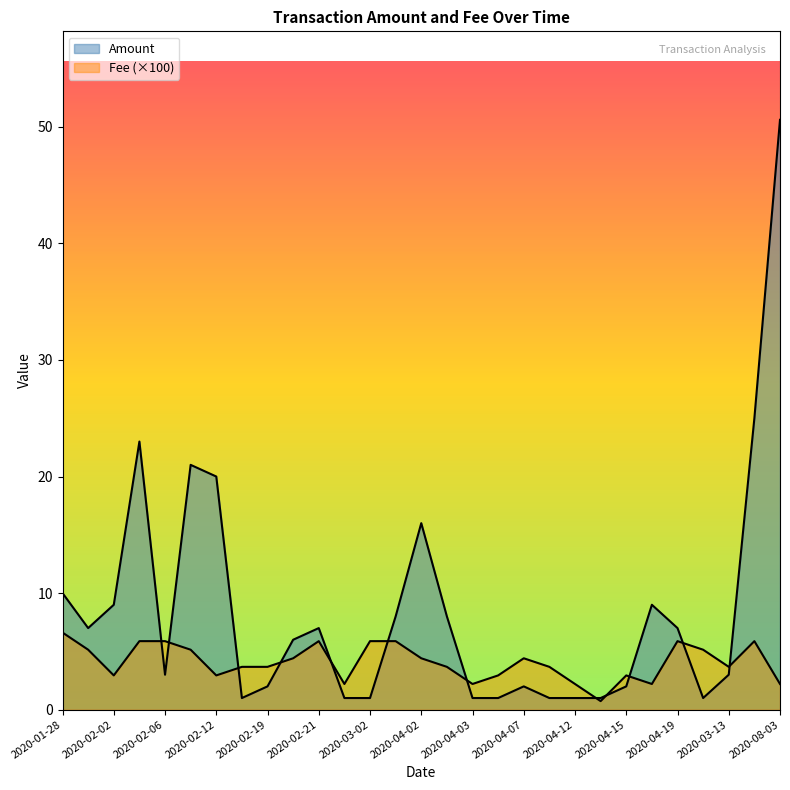

What are all the series names shown in the legend?

Amount, Fee